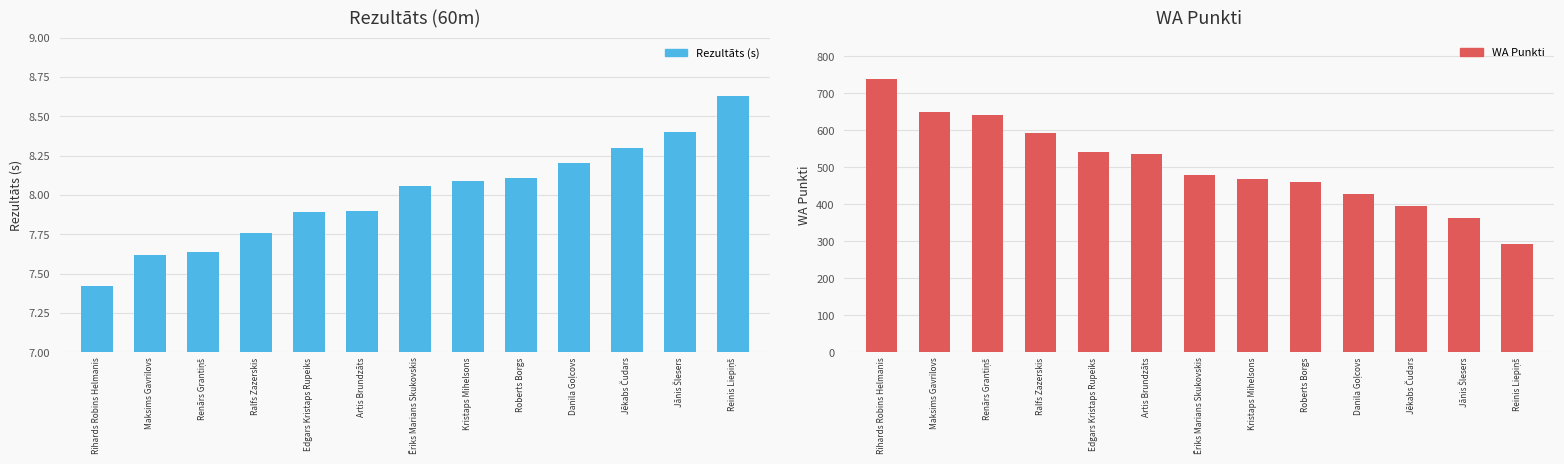

How many data points does each series have?

13